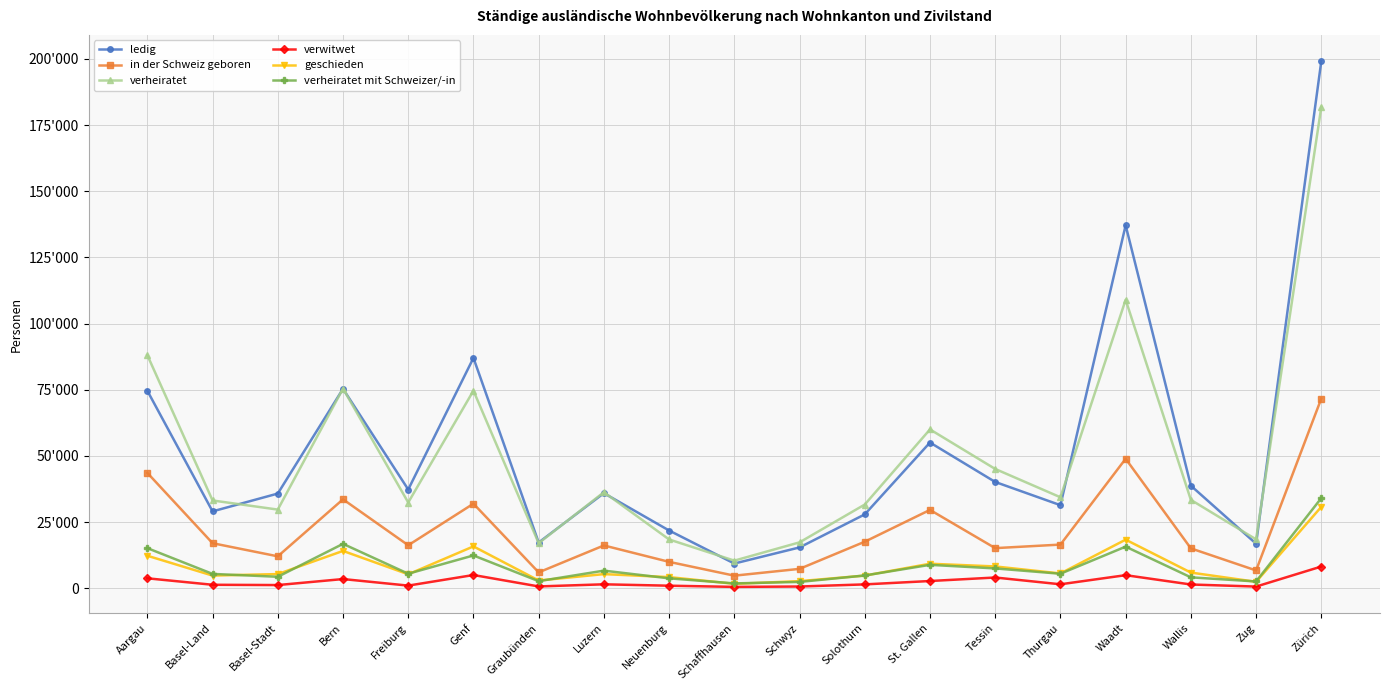

Between Zug and Wallis, which is larger?

Wallis